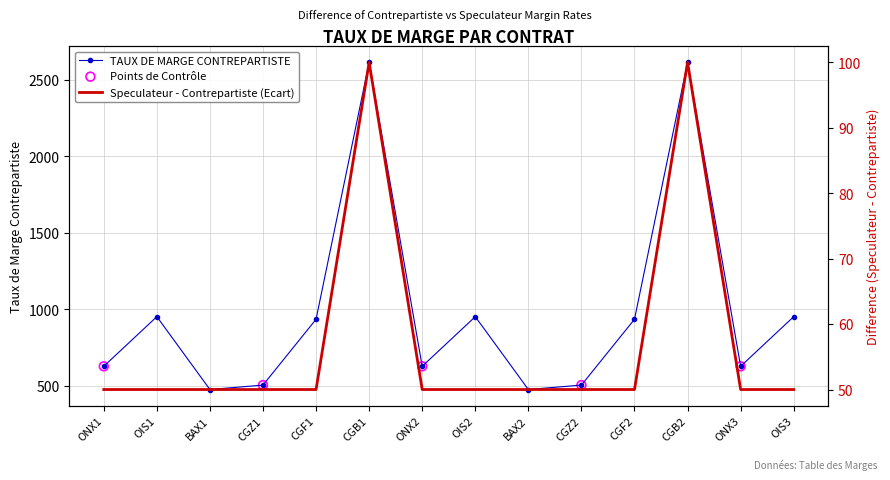

What is the change in value from CGF1 to CGB2?

+1682